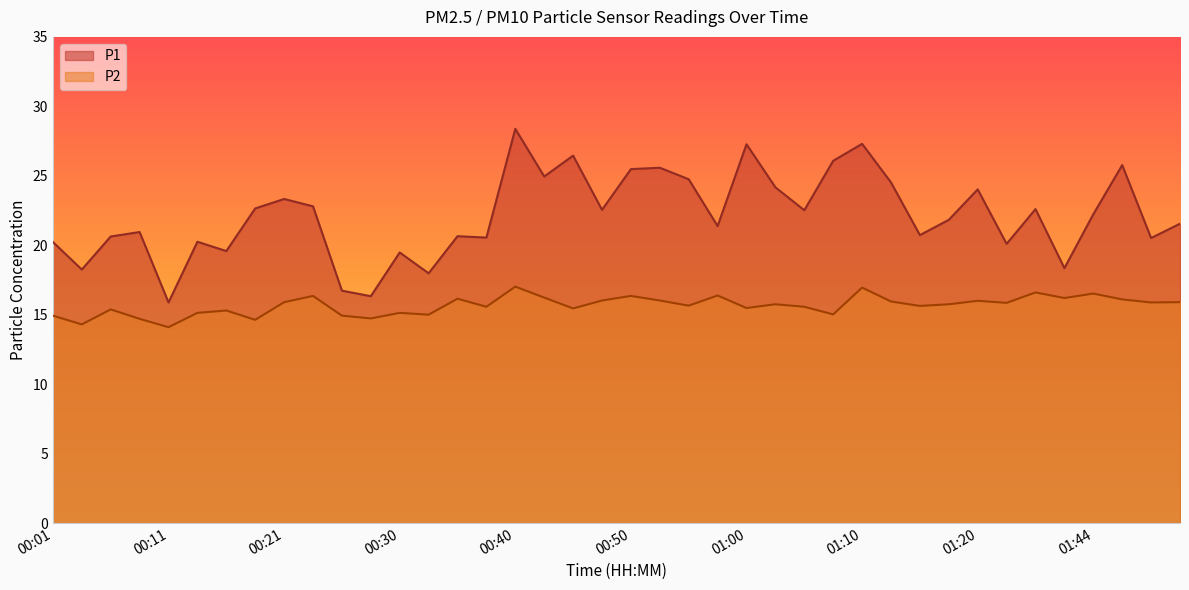

At how many categories does at least one series exceed 14?

40